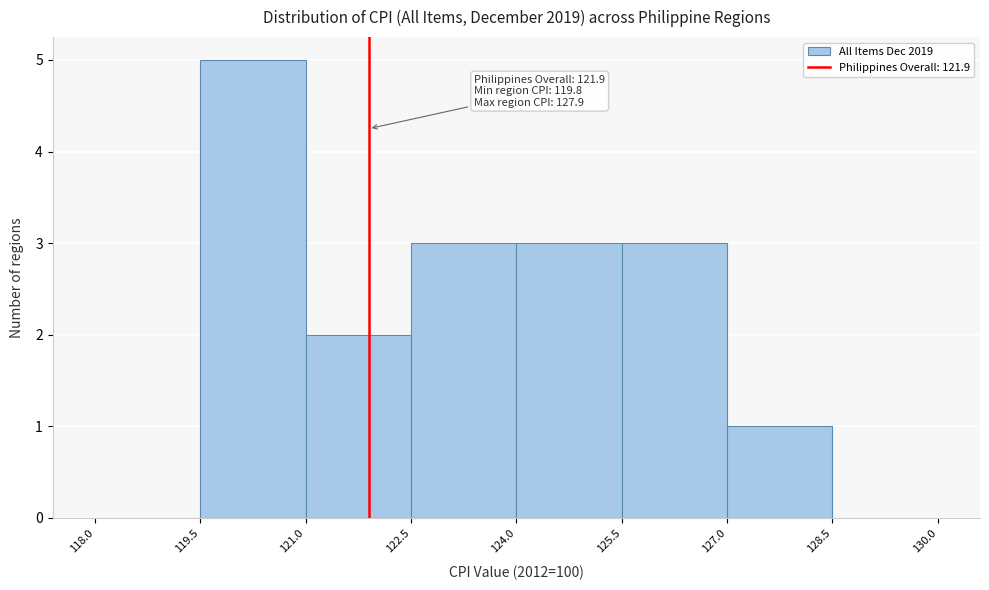

Over which range of the x-axis is the bar tallest?

119.5 to 121.0